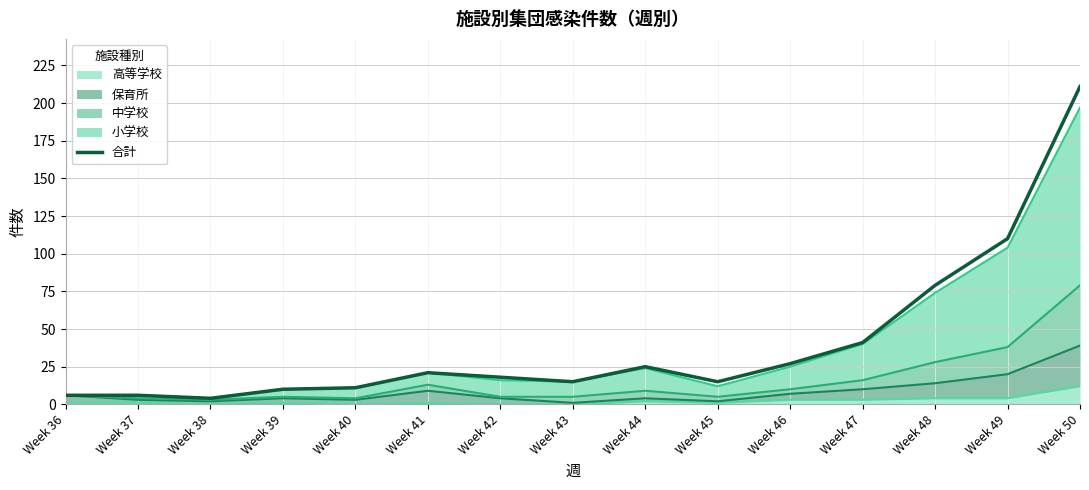

Which has a higher value, Week 50 or Week 36?

Week 50